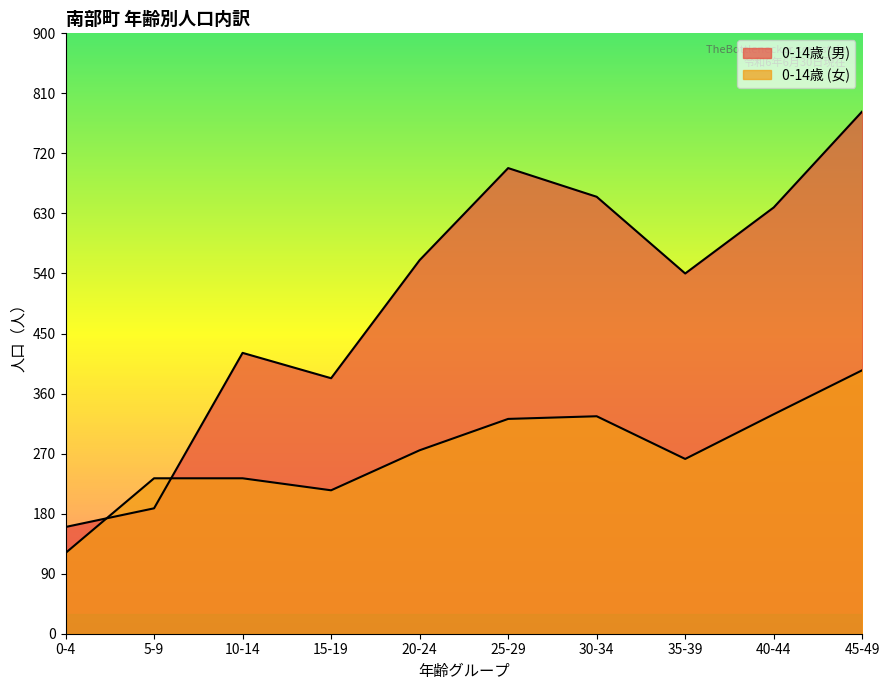

What is the average value of the 0-14歳 (男) series?

503